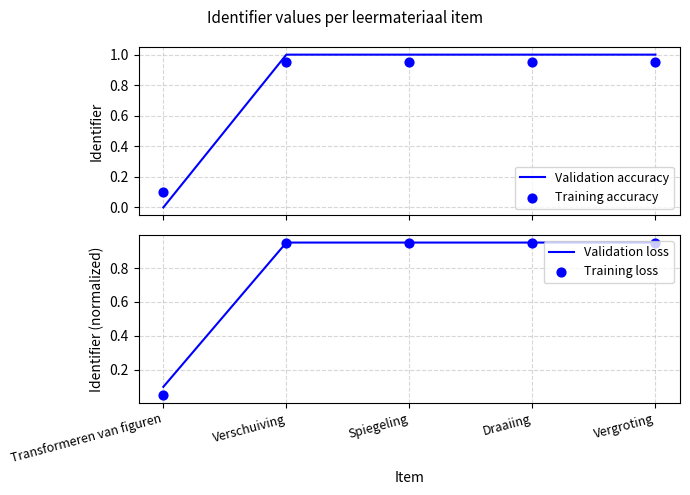

Which series reaches the minimum Y coordinate?

Validation accuracy